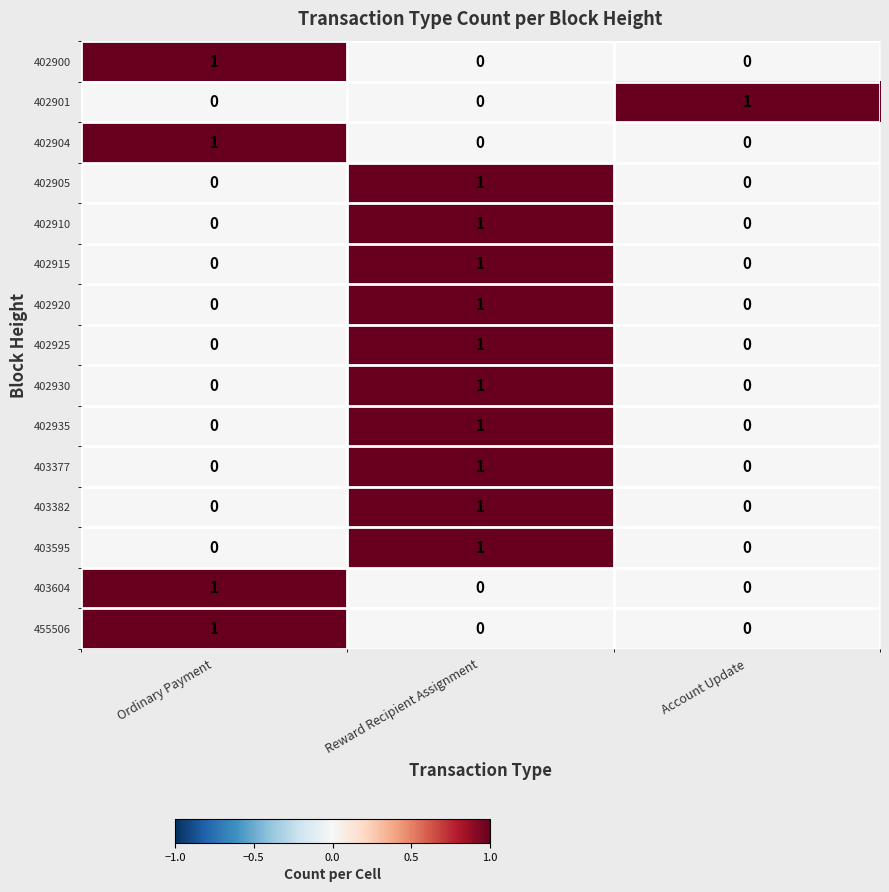

The value of 402901 at Reward Recipient Assignment is 1. True or false?

False